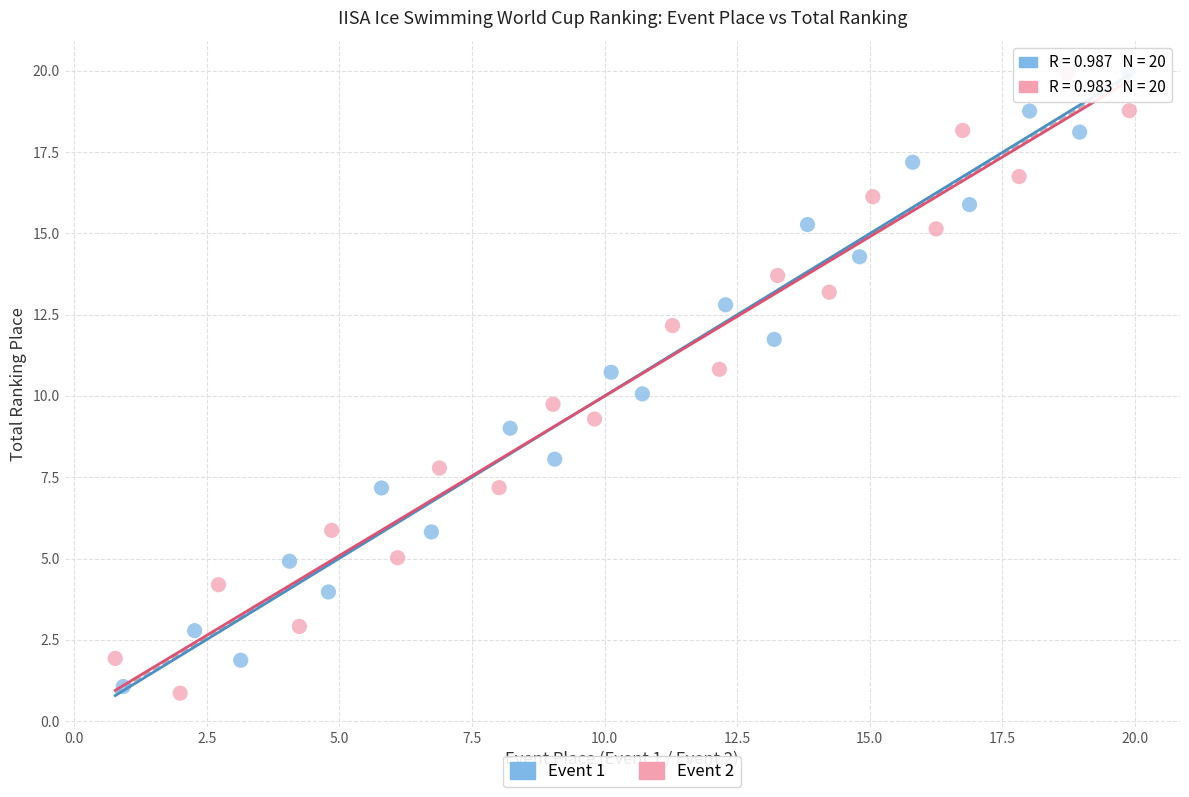

What are all the series names shown in the legend?

Event 1, Event 2